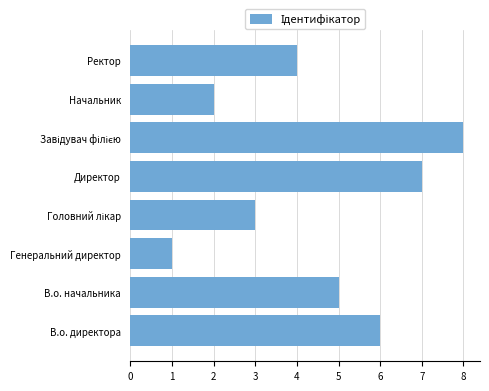

How many bars are there in total?

8